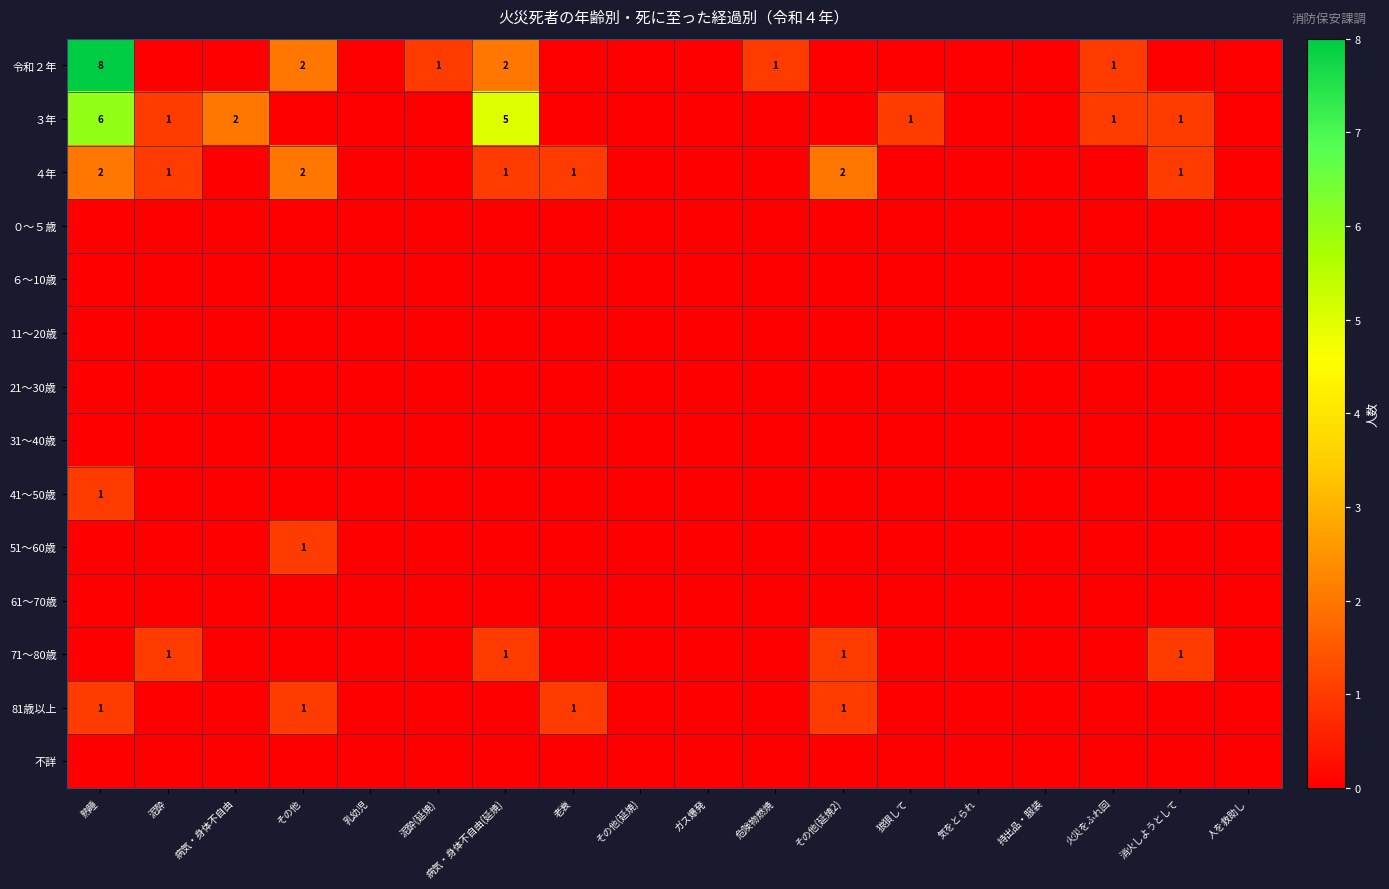

Which series changed the most between 熟睡 and その他(延焼2)?

令和２年